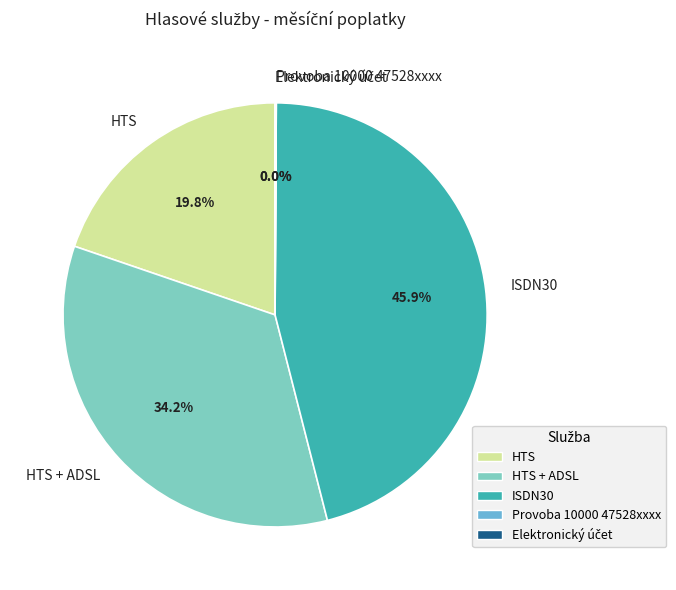

Is there any slice that represents more than half of the pie?

No